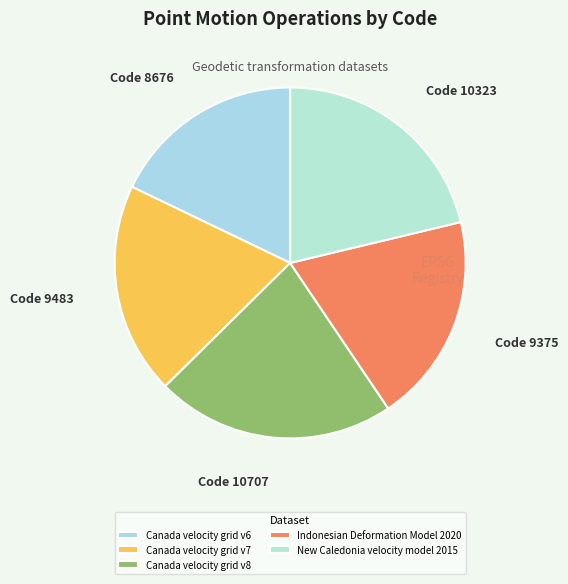

Does any single category account for the majority?

No